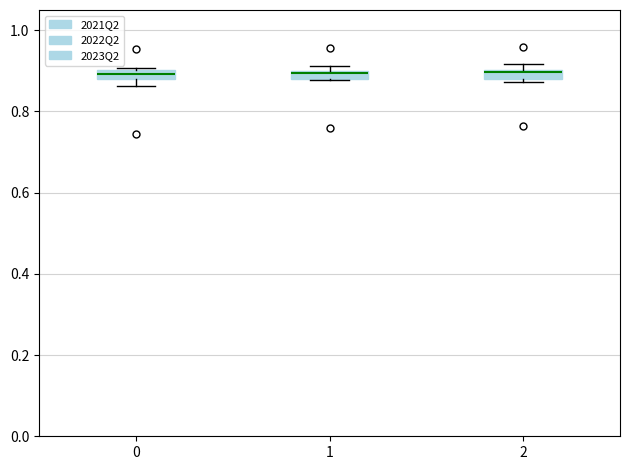

Where is the lower edge of the box at x = 0 on the y-axis? The values are not printed on the chart, so give them approximately, as read against the axis.

0.88